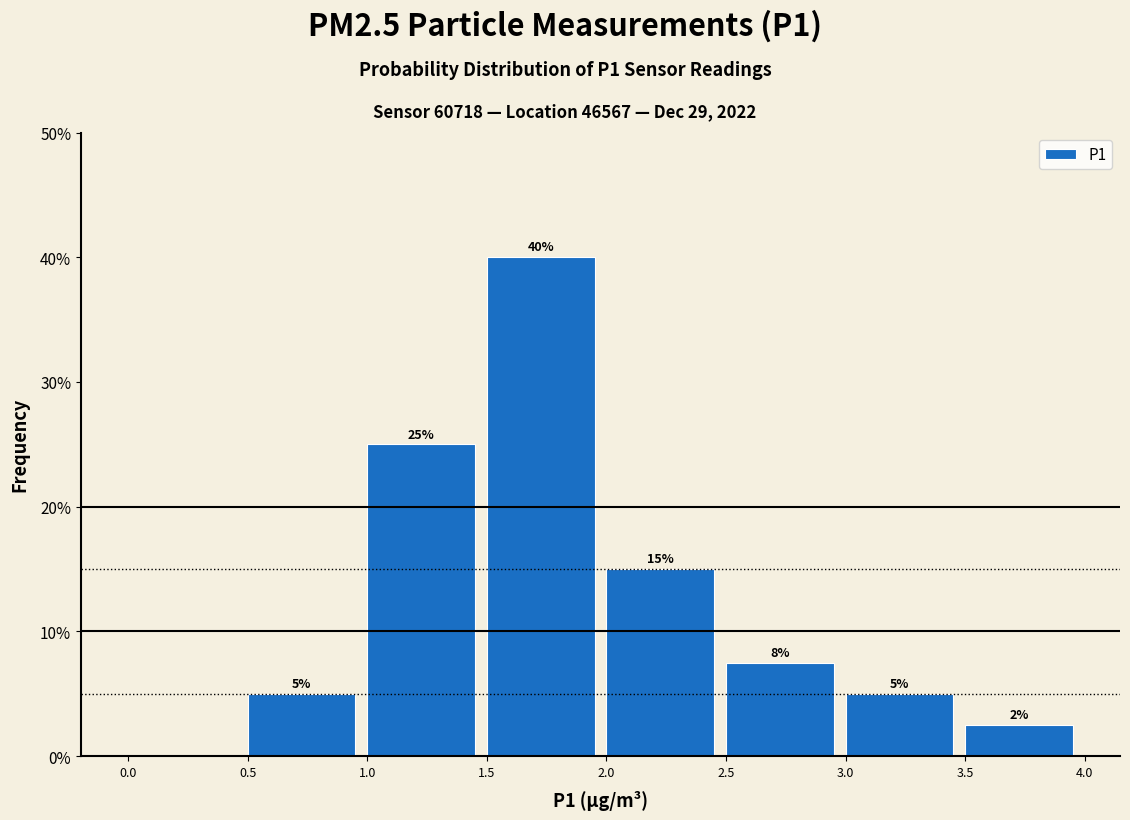

Over which range of the x-axis is the bar tallest?

1.5 to 2.0